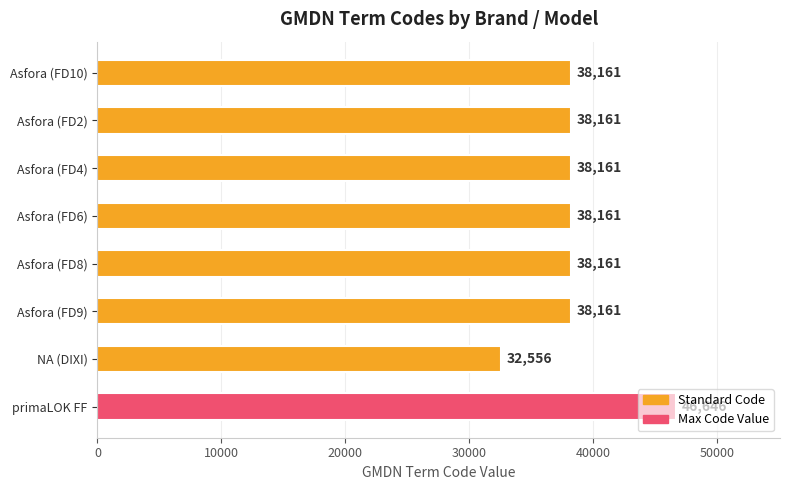

True or false: the data shows 38161 at Asfora (FD8).

True